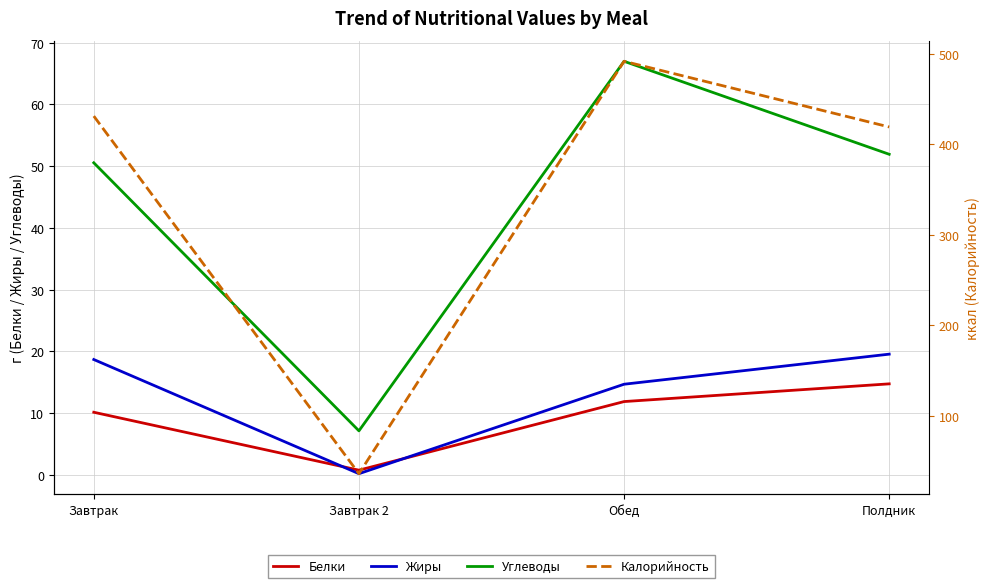

Rank the series by their maximum value, from lowest to highest.

Белки, Жиры, Углеводы, Калорийность